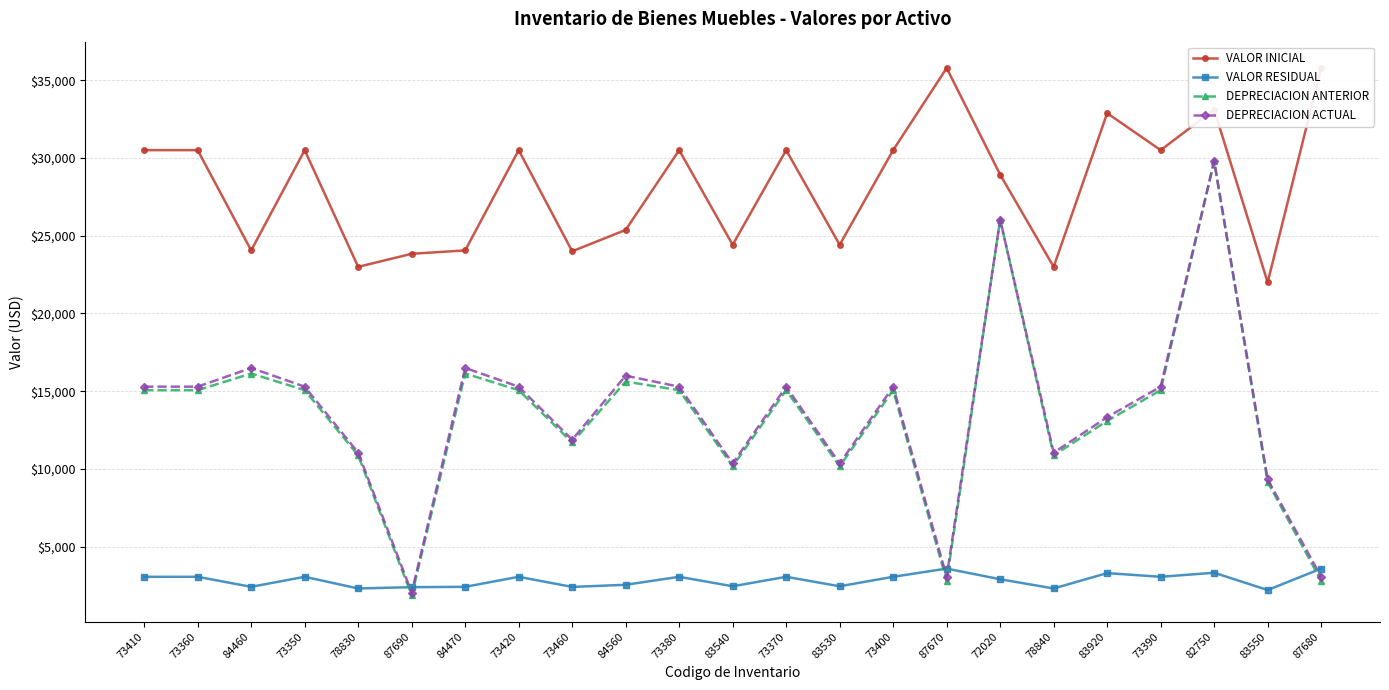

At 73360, list the series in order from smallest to largest.

VALOR RESIDUAL, DEPRECIACION ANTERIOR, DEPRECIACION ACTUAL, VALOR INICIAL